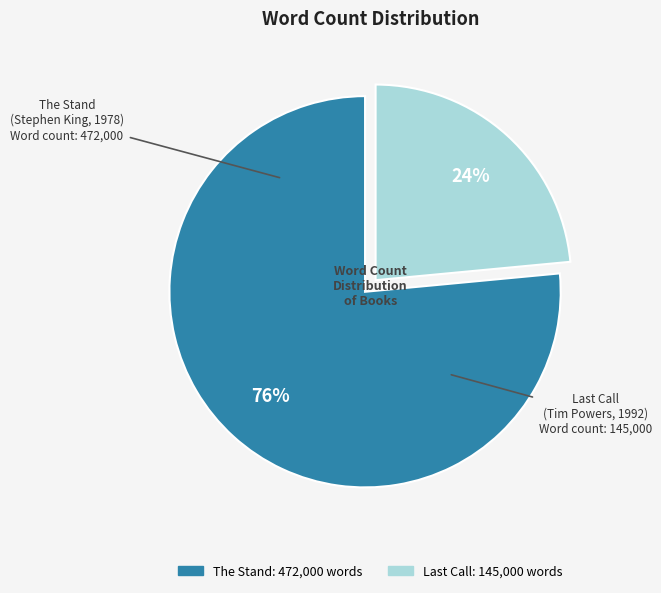

Is there a majority slice in this chart?

Yes